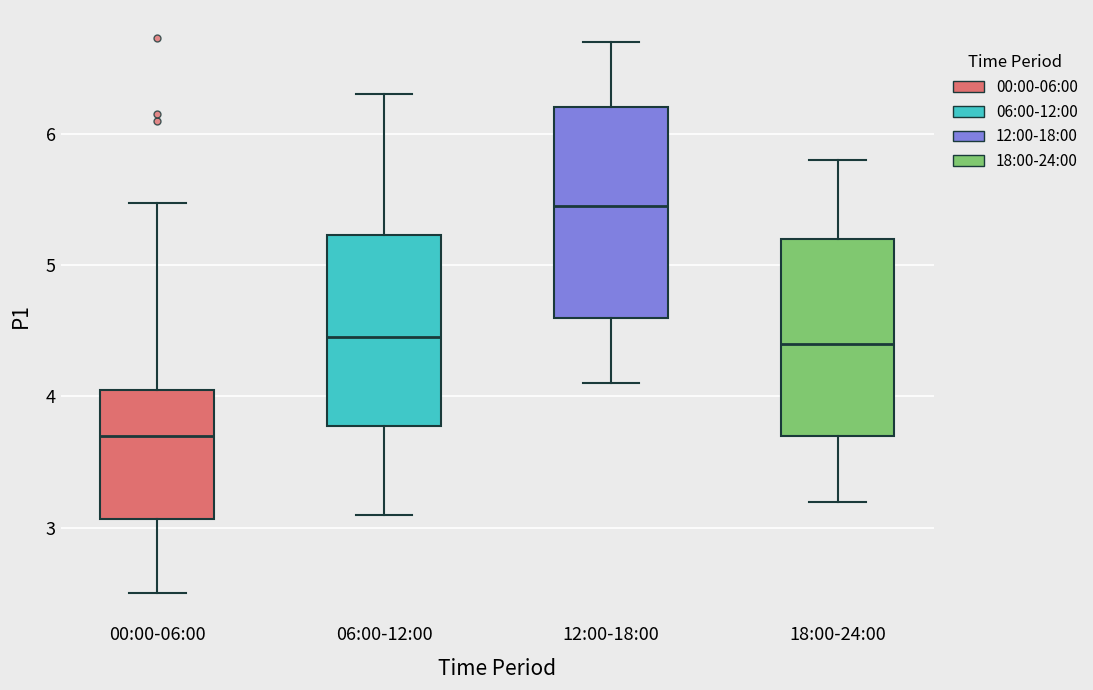

Reading left to right, transcribe this box plot: for each box, give where its median line is, the range the box spans, and where its two whiskers end, as read against the y-axis. The values are not printed on the chart, so give them approximately, as read against the axis.

00:00-06:00: median 3.7, box 3.1 to 4.0, whiskers 2.5 to 5.5
06:00-12:00: median 4.5, box 3.8 to 5.2, whiskers 3.1 to 6.3
12:00-18:00: median 5.5, box 4.6 to 6.2, whiskers 4.1 to 6.7
18:00-24:00: median 4.4, box 3.7 to 5.2, whiskers 3.2 to 5.8